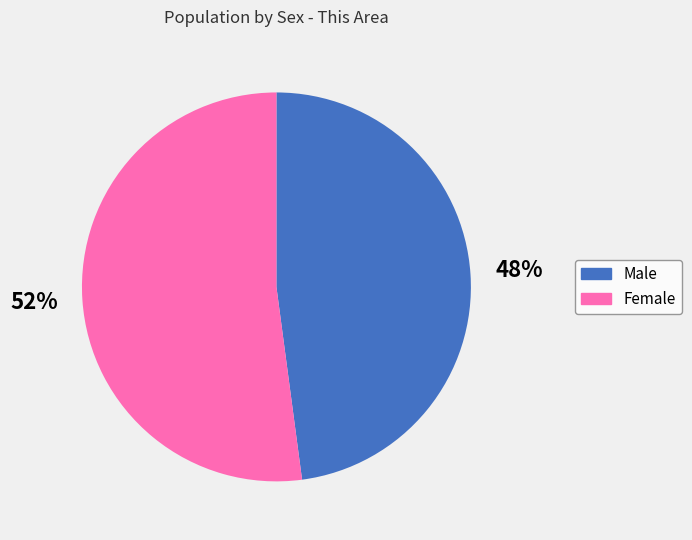

Rank the categories by value from lowest to highest.

Male, Female